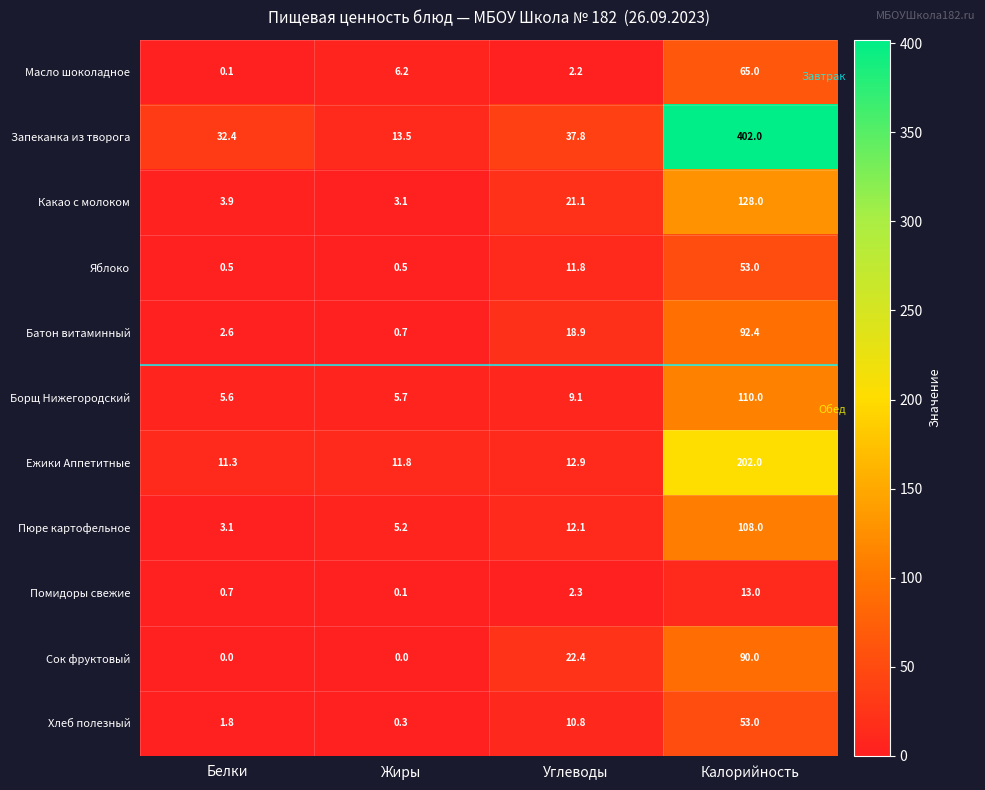

What is the sum of the Хлеб полезный values at Калорийность and Жиры?

53.3